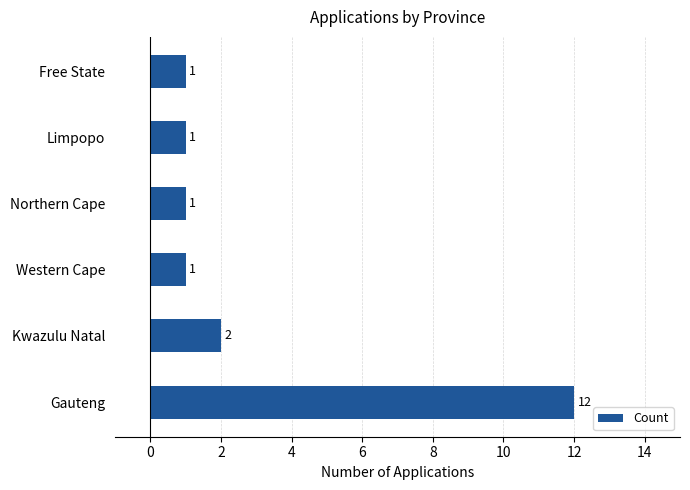

The chart shows a value of 1 at Western Cape. True or false?

True